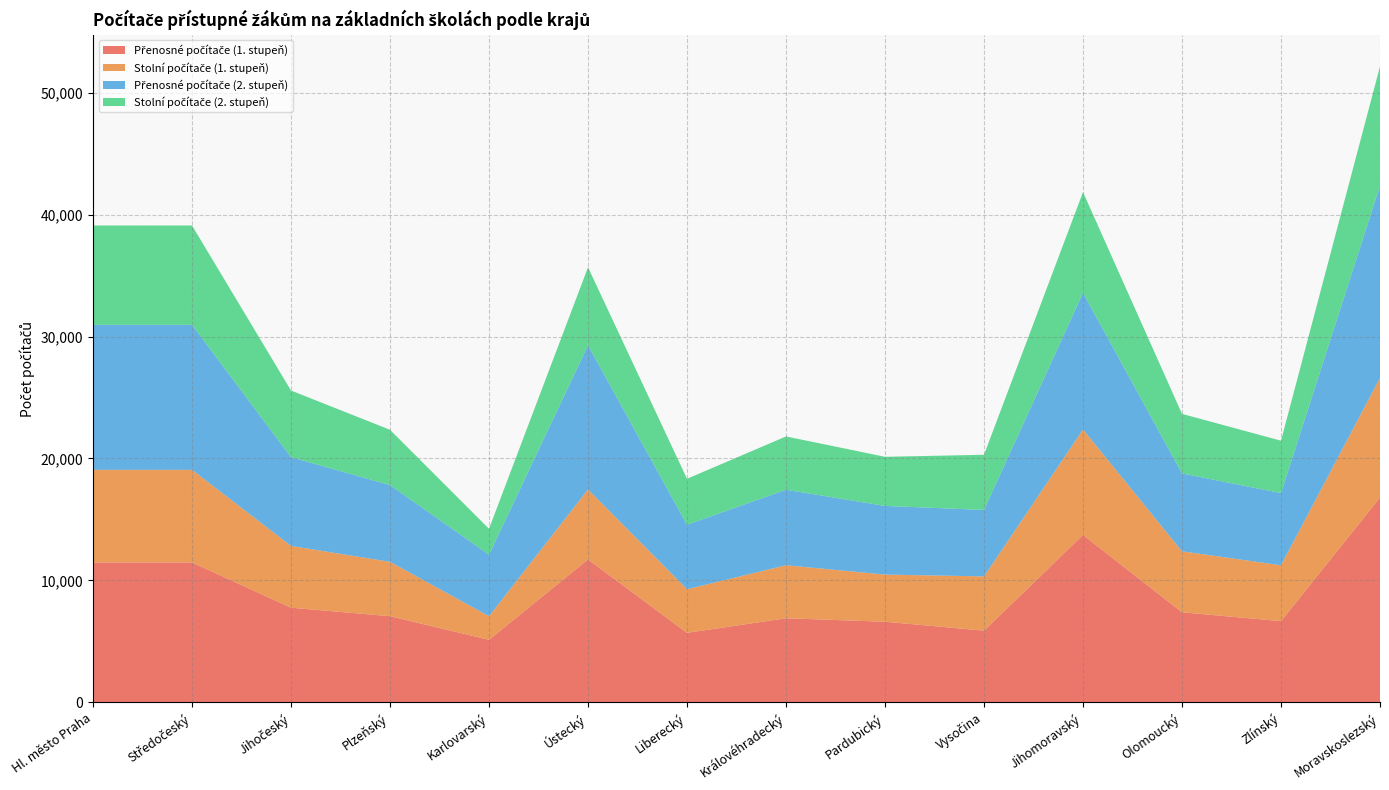

Reading right to left, extract all data points from this chart.

Přenosné počítače (1. stupeň): Moravskoslezský=16798	Zlínský=6664	Olomoucký=7390	Jihomoravský=13734	Vysočina=5883	Pardubický=6615	Královéhradecký=6900	Liberecký=5705	Ústecký=11725	Karlovarský=5134	Plzeňský=7070	Jihočeský=7766	Středočeský=11475	Hl. město Praha=11475
Stolní počítače (1. stupeň): Moravskoslezský=9816	Zlínský=4581	Olomoucký=5001	Jihomoravský=8645	Vysočina=4449	Pardubický=3867	Královéhradecký=4349	Liberecký=3577	Ústecký=5739	Karlovarský=1934	Plzeňský=4457	Jihočeský=5067	Středočeský=7596	Hl. město Praha=7596
Přenosné počítače (2. stupeň): Moravskoslezský=15757	Zlínský=5919	Olomoucký=6384	Jihomoravský=11212	Vysočina=5449	Pardubický=5630	Královéhradecký=6191	Liberecký=5286	Ústecký=11820	Karlovarský=5044	Plzeňský=6295	Jihočeský=7275	Středočeský=11888	Hl. město Praha=11888
Stolní počítače (2. stupeň): Moravskoslezský=9772	Zlínský=4295	Olomoucký=4884	Jihomoravský=8250	Vysočina=4523	Pardubický=4027	Královéhradecký=4368	Liberecký=3766	Ústecký=6392	Karlovarský=2124	Plzeňský=4532	Jihočeský=5464	Středočeský=8143	Hl. město Praha=8143